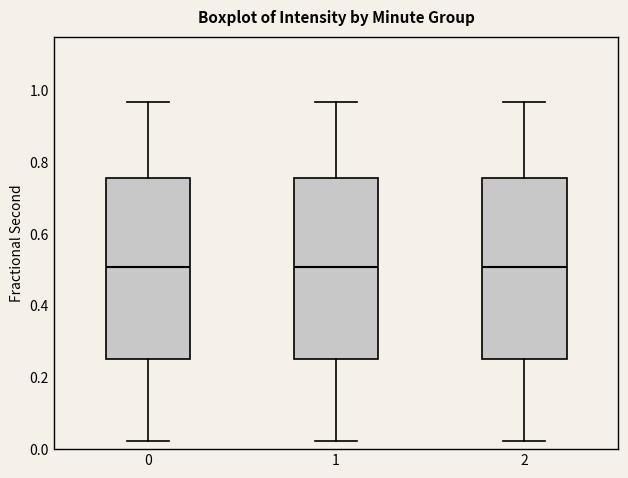

Where does the lower whisker of the box at x = 1 end on the y-axis? The values are not printed on the chart, so give them approximately, as read against the axis.

0.02